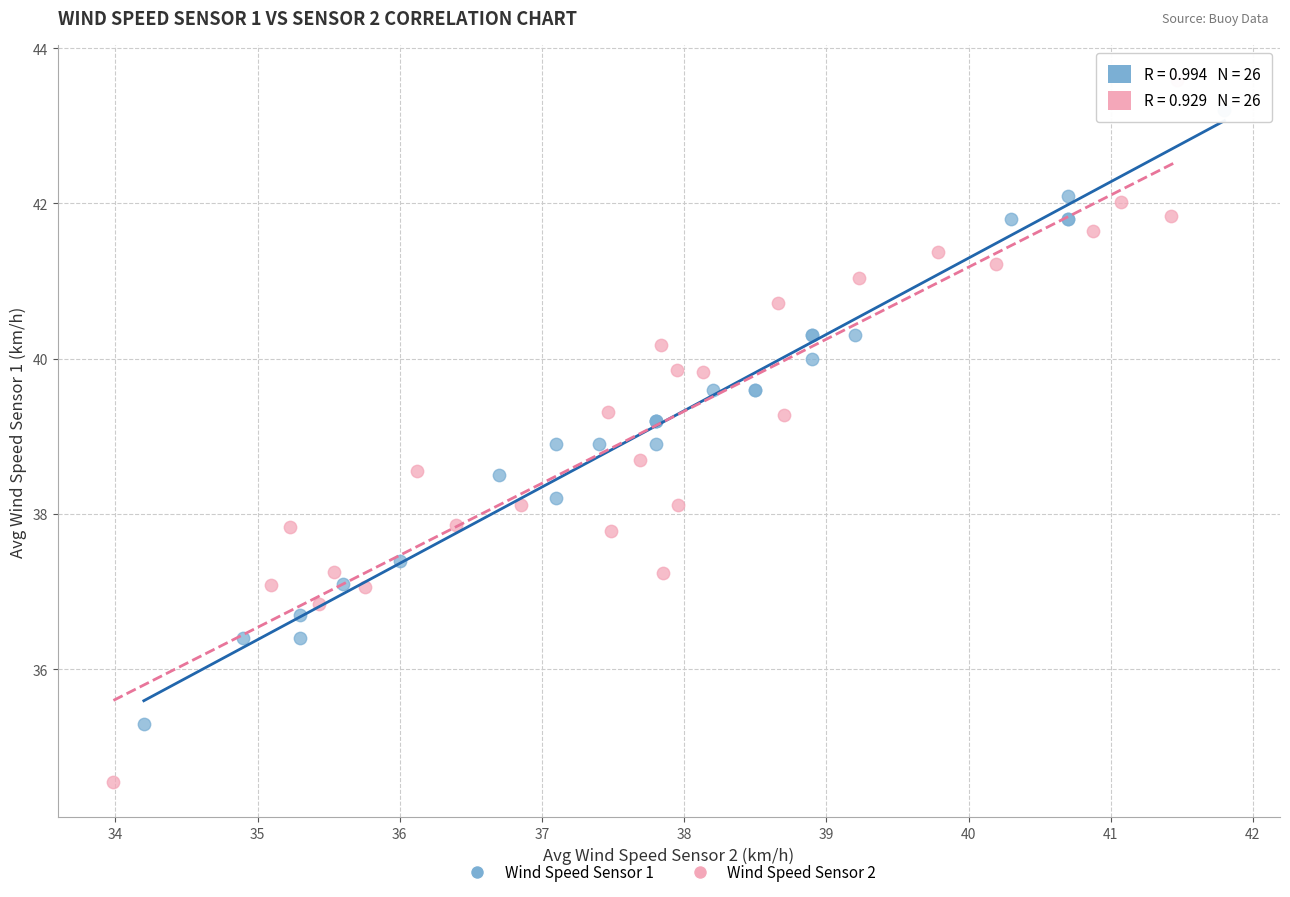

Which series contains the highest Y value?

Wind Speed Sensor 2